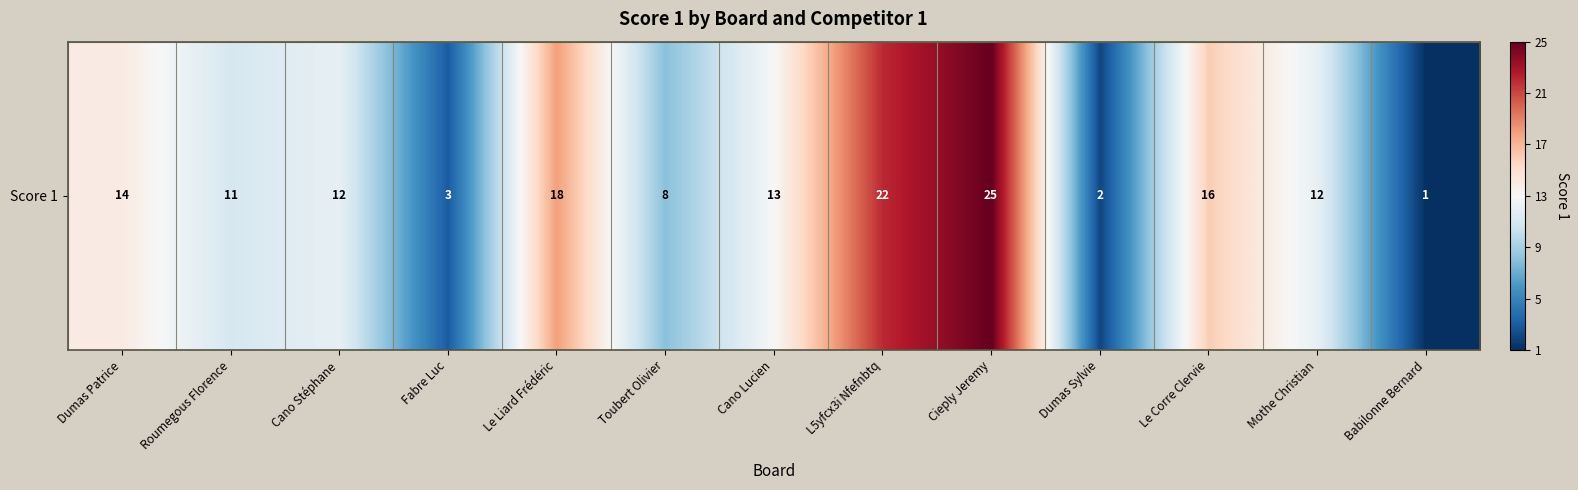

Where does the data first go above 12?

Dumas Patrice